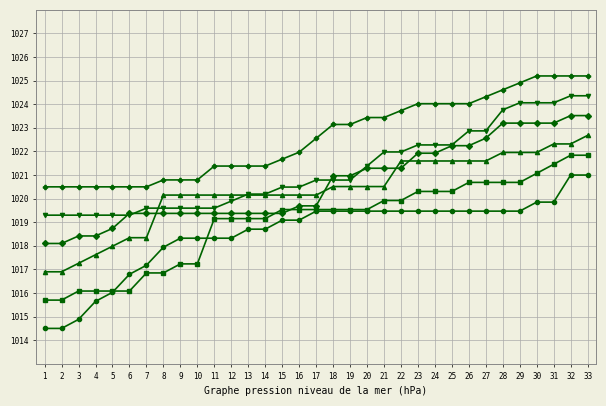

What is the minimum value shown in the chart?

1014.5